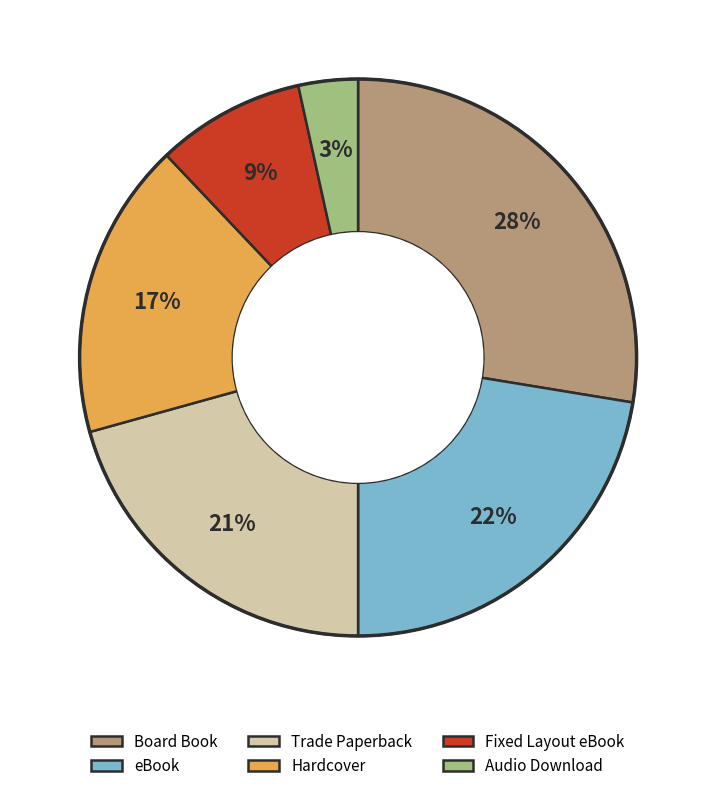

To the nearest percent, what is the combined percentage of eBook and Board Book?

50%